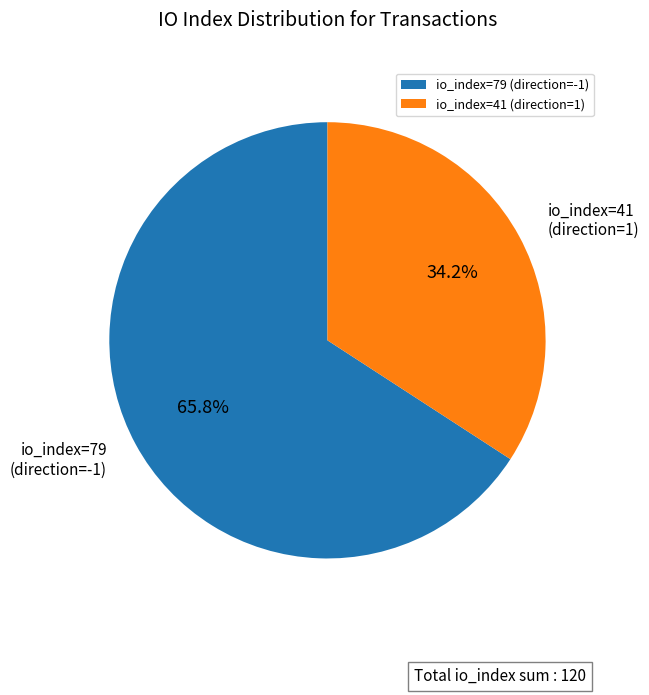

Which has a higher value, io_index=41 (direction=1) or io_index=79 (direction=-1)?

io_index=79 (direction=-1)